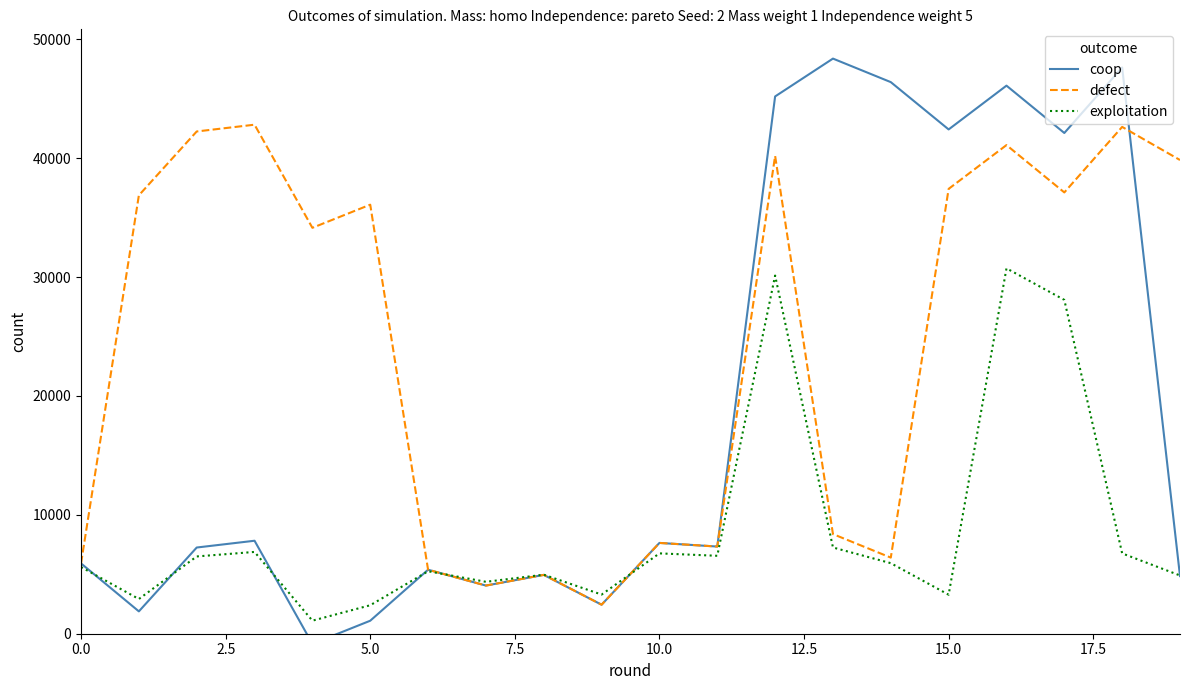

What is the minimum value for defect?

2440.9